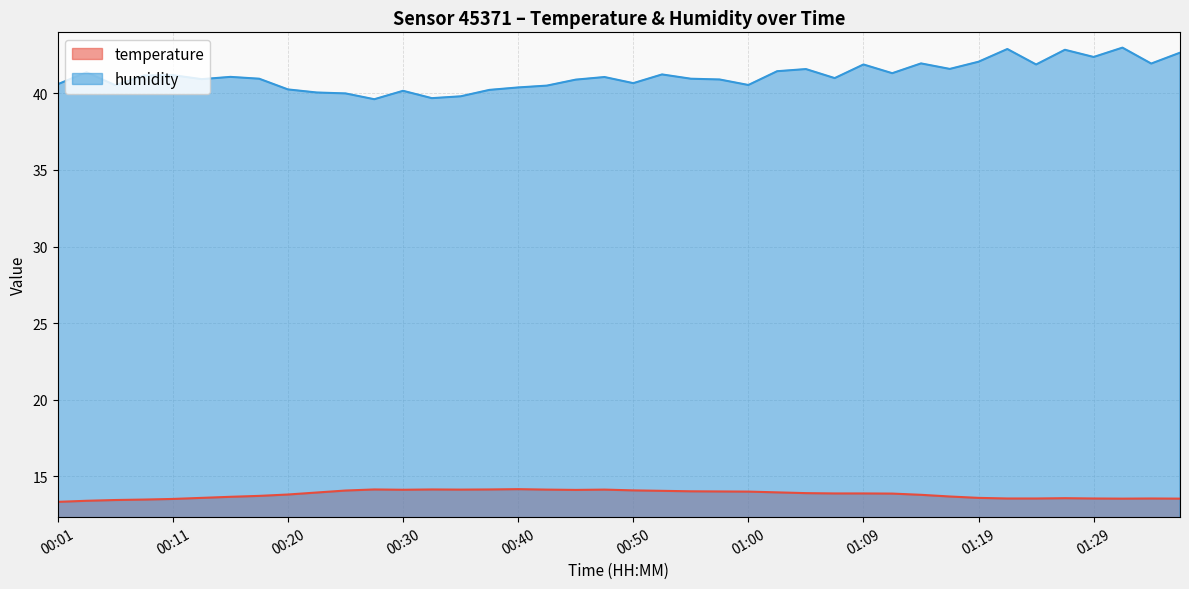

What is the minimum value shown in the chart?

13.3